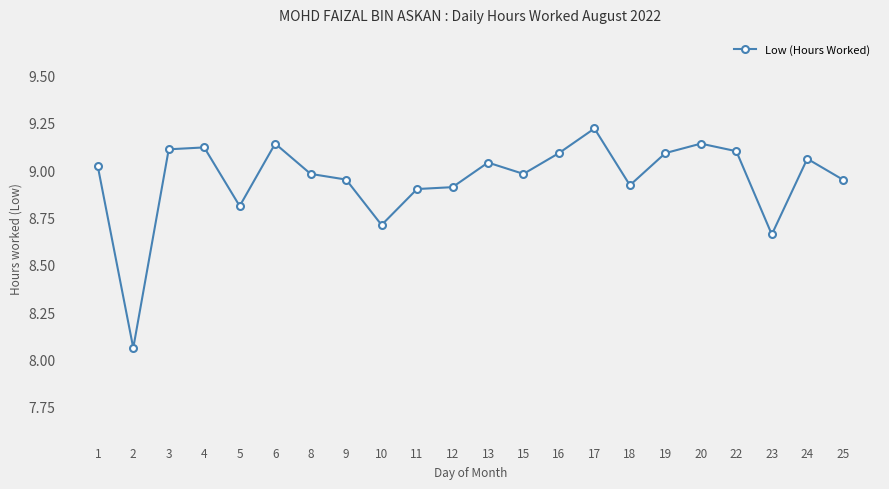

The value at 13 is 12.3. True or false?

False